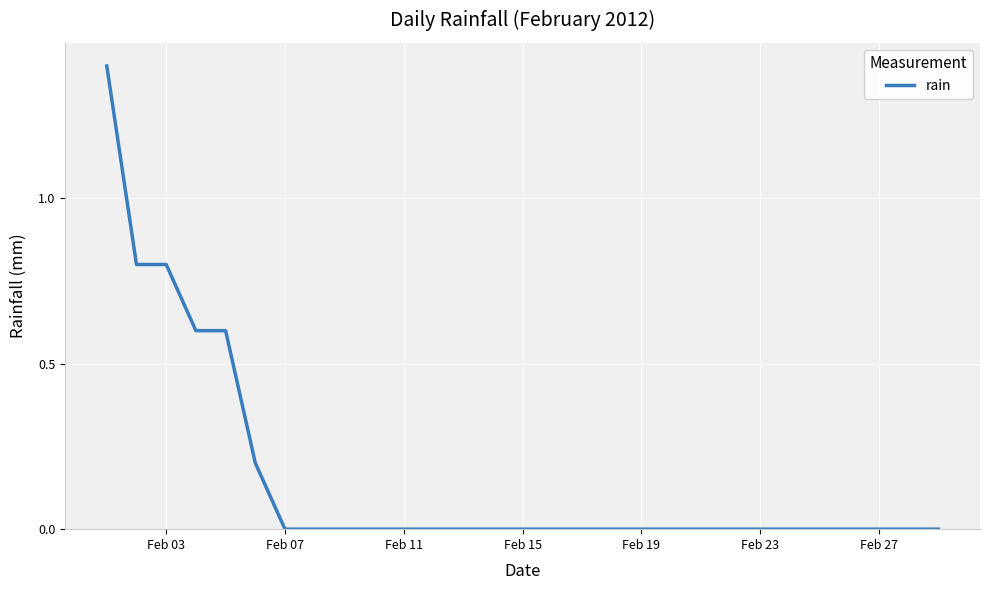

What is the maximum value shown in the chart?

1.4